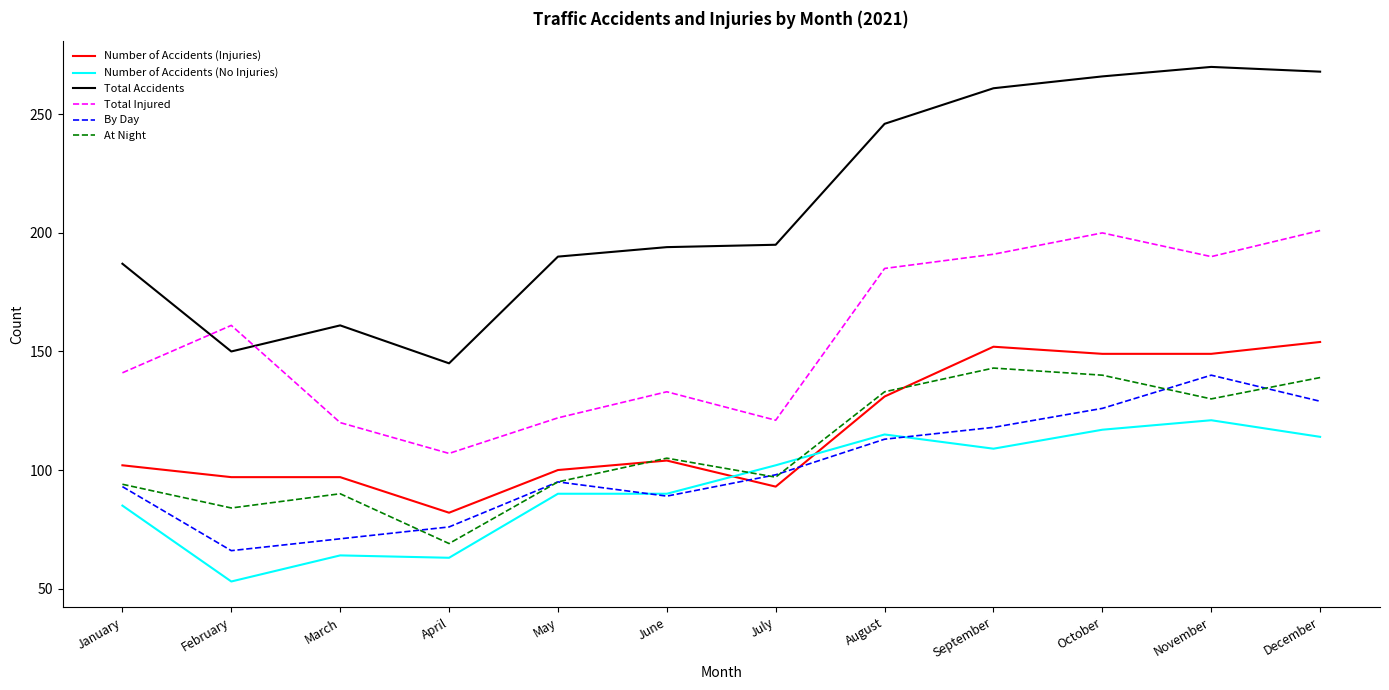

What is the greatest value displayed?

270